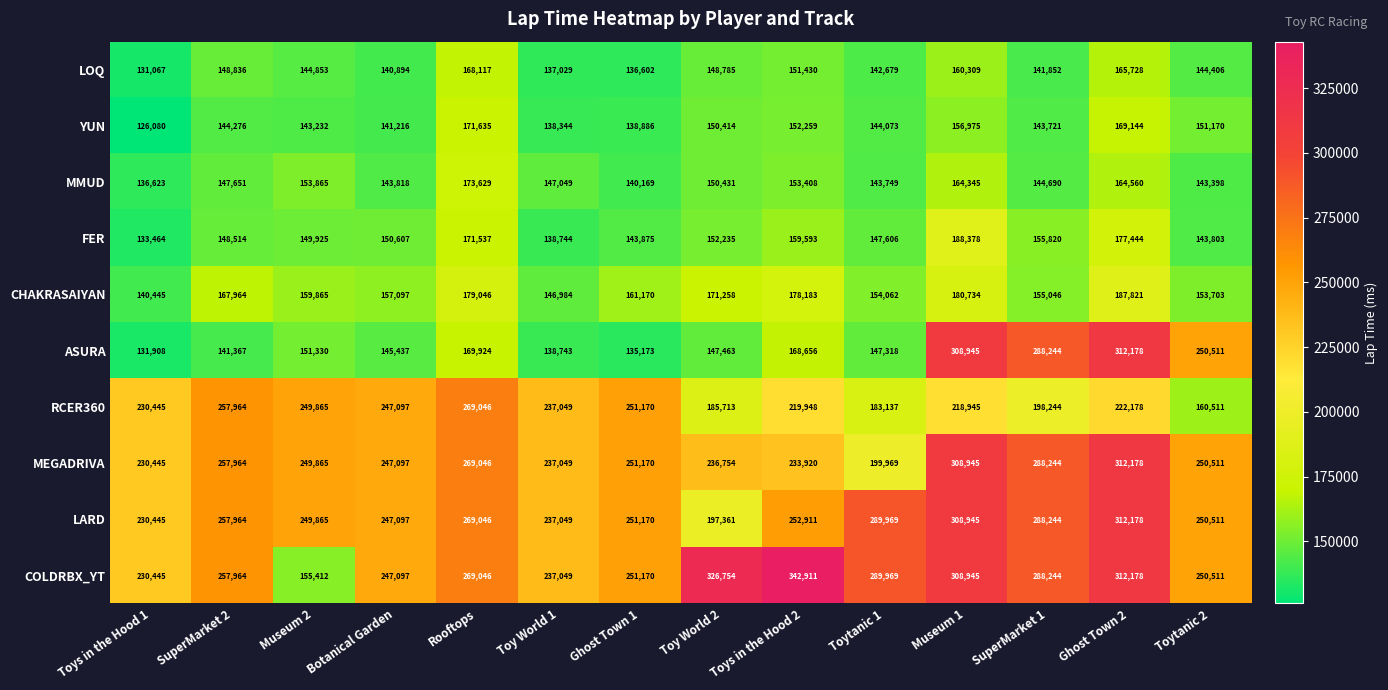

Which series has the largest total across all categories?

COLDRBX_YT